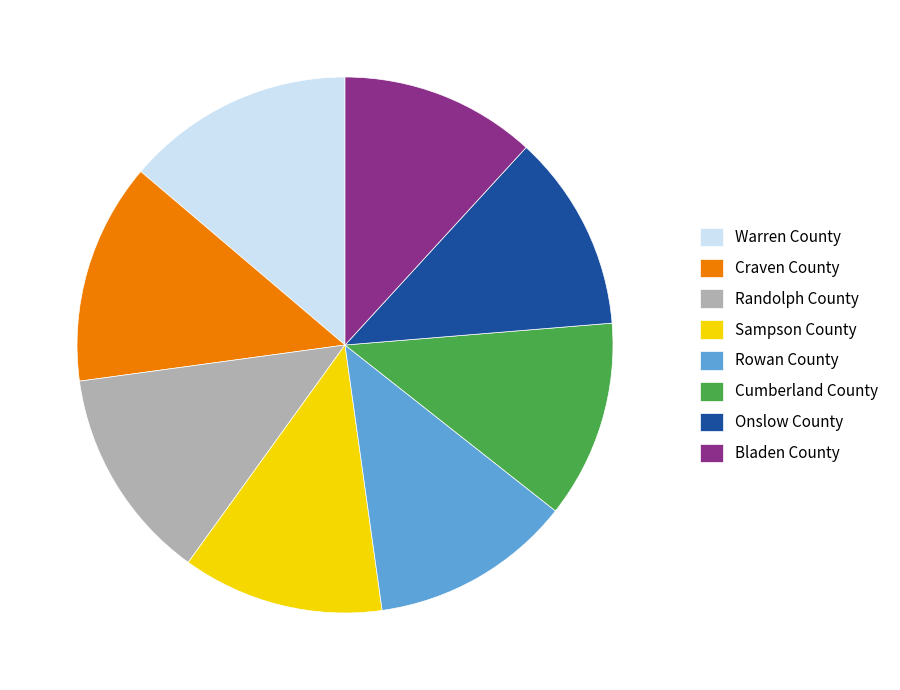

The Sampson County slice represents 12% of the pie. True or false?

True